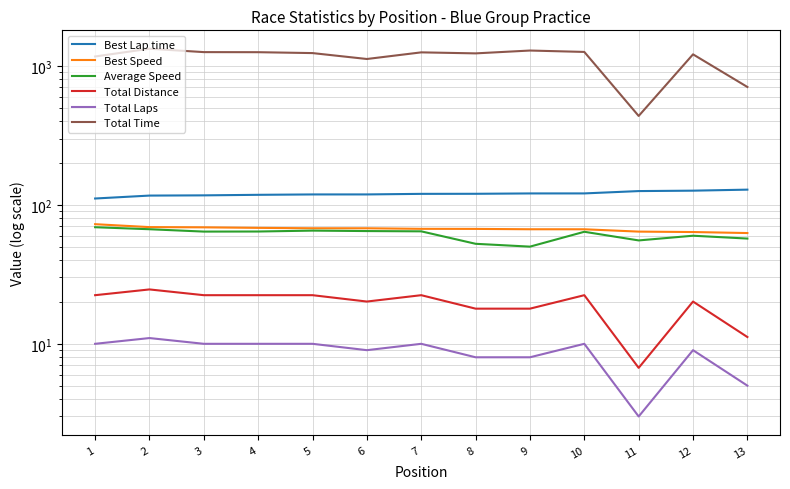

What is the sum of the Total Time values at 4 and 6?

2373.6